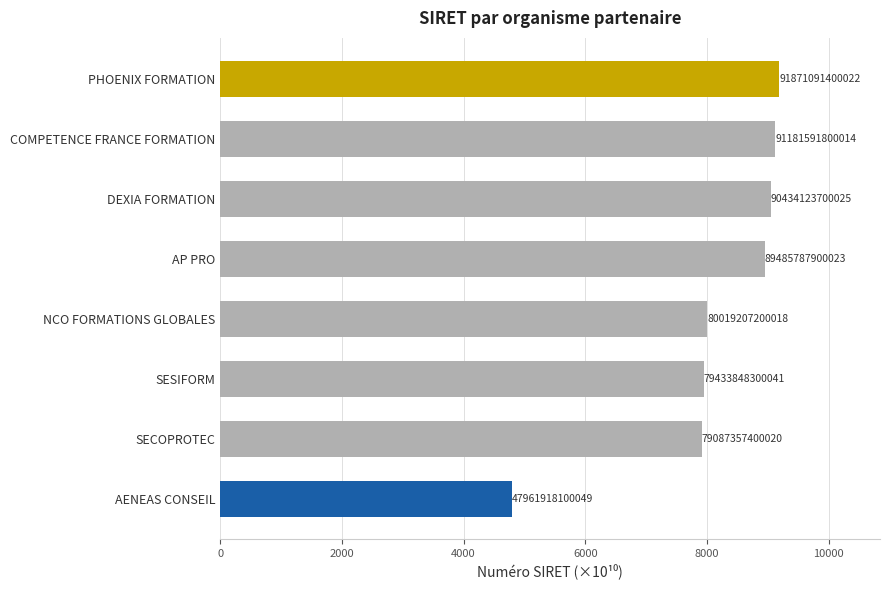

How many bars are there in total?

8